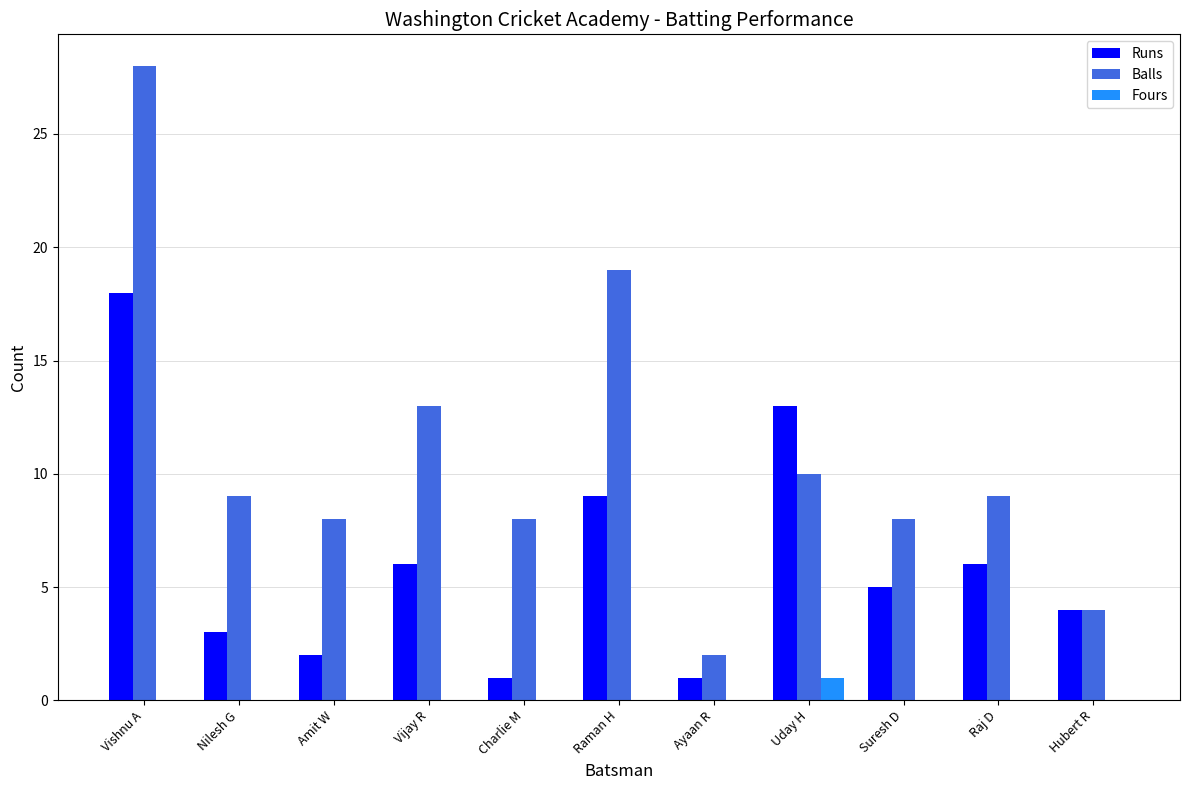

What is the maximum value shown in the chart?

28